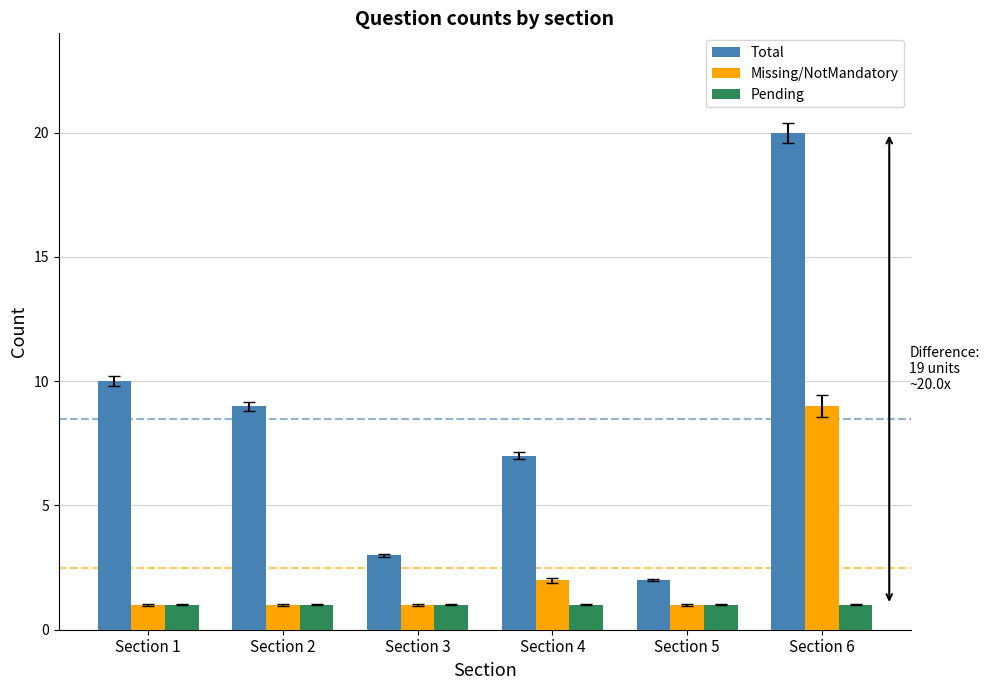

List the series in order of their peak value, lowest first.

Pending, Missing/NotMandatory, Total